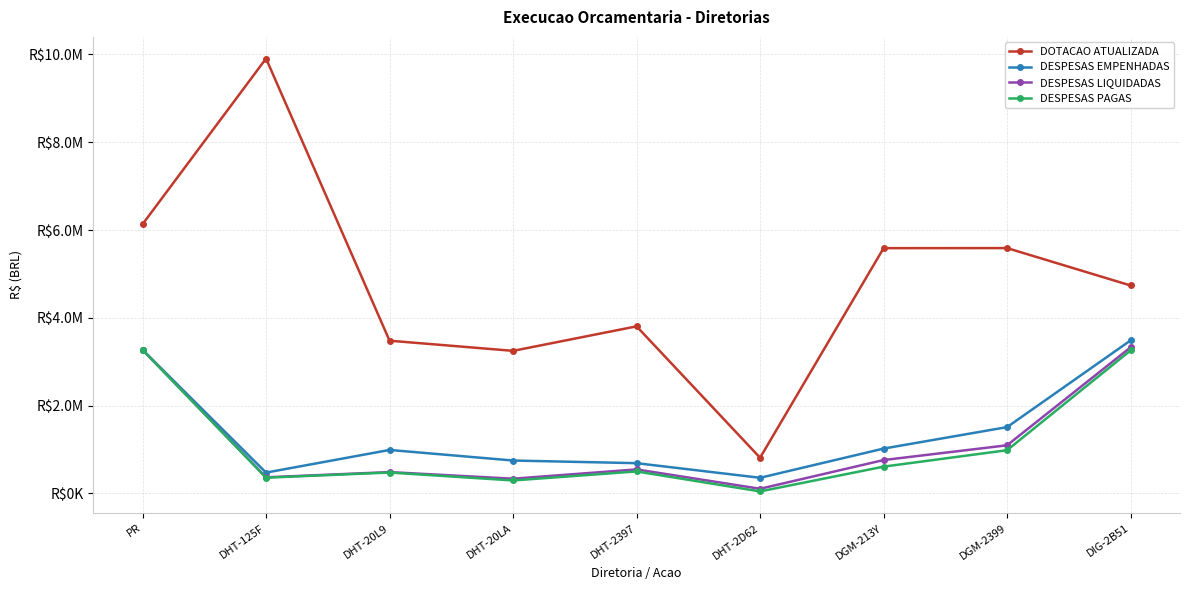

Where is the first local minimum for DESPESAS EMPENHADAS?

DHT-125F